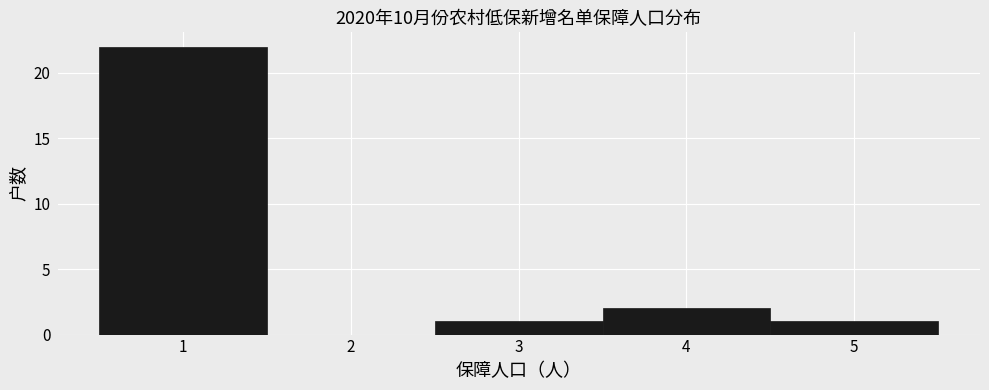

Reading left to right, list every bar in this chart as the range it spans on the x-axis followed by its height. The values are not printed on the chart, so give them approximately, as read against the axis.

0.5 to 1.5: 22
1.5 to 2.5: 0
2.5 to 3.5: 1
3.5 to 4.5: 2
4.5 to 5.5: 1